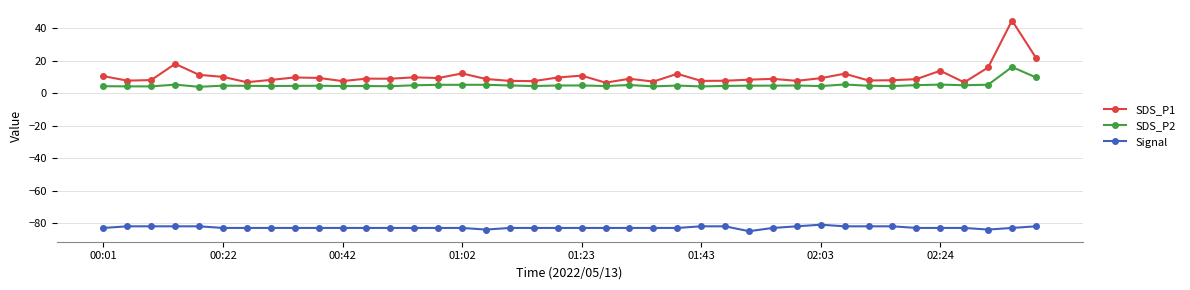

True or false: SDS_P2 and Signal intersect in this chart.

False